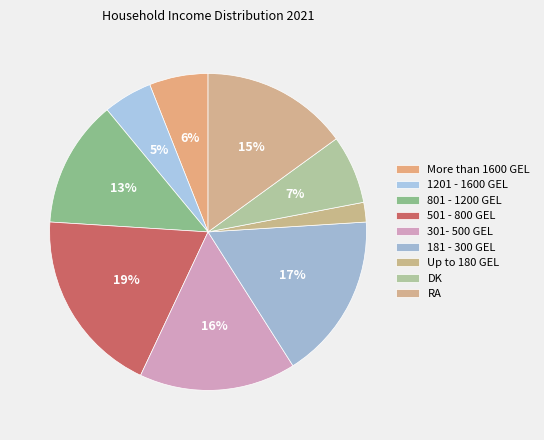

The 801 - 1200 GEL slice represents 28% of the pie. True or false?

False